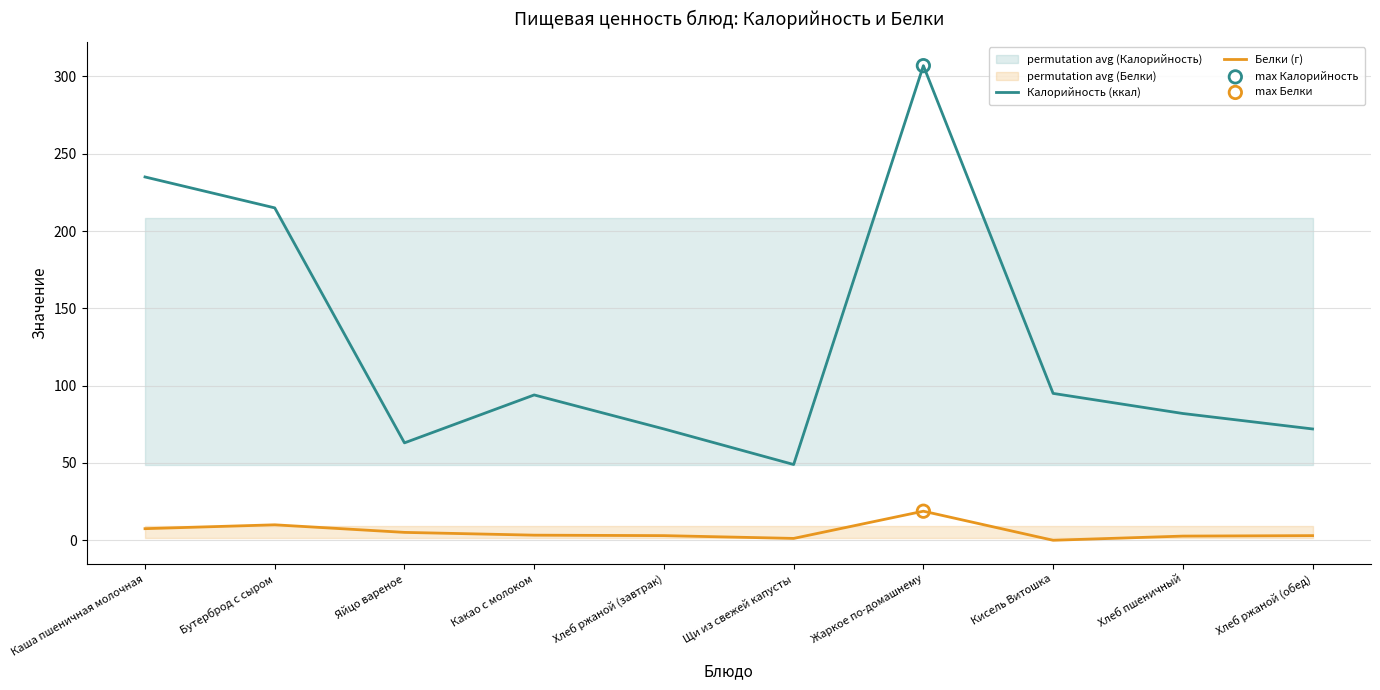

Which series has the largest total across all categories?

Калорийность (ккал)